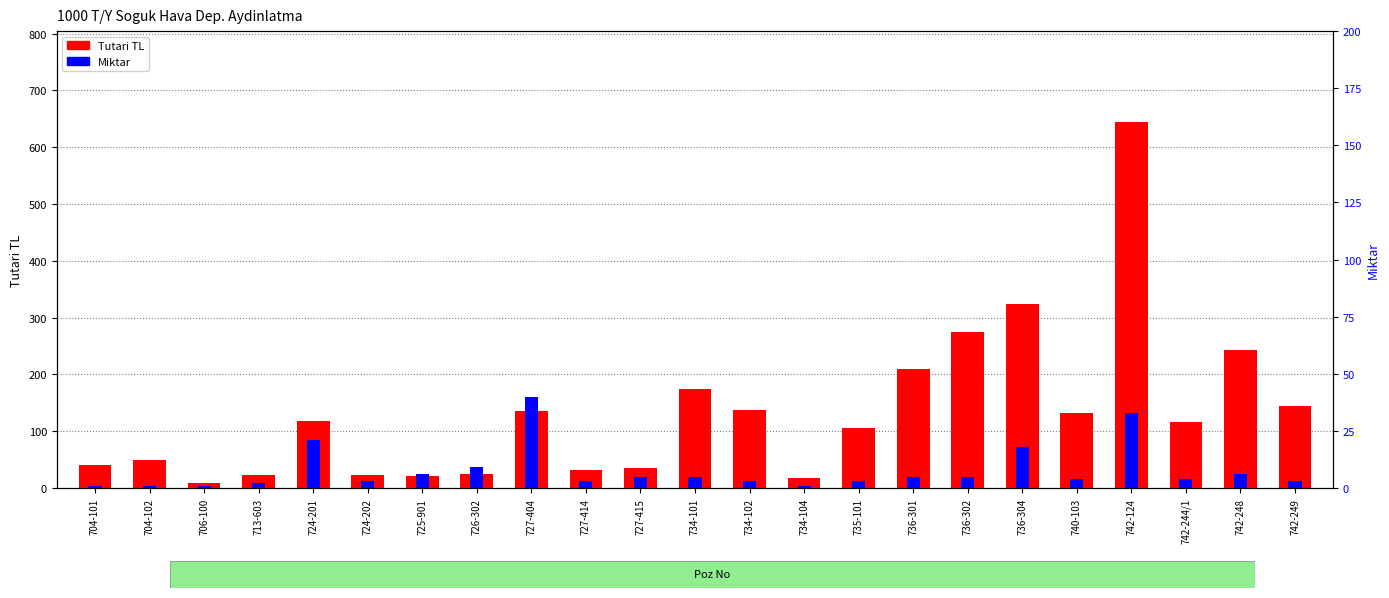

The Miktar series shows 56.9 at 727-404. True or false?

False